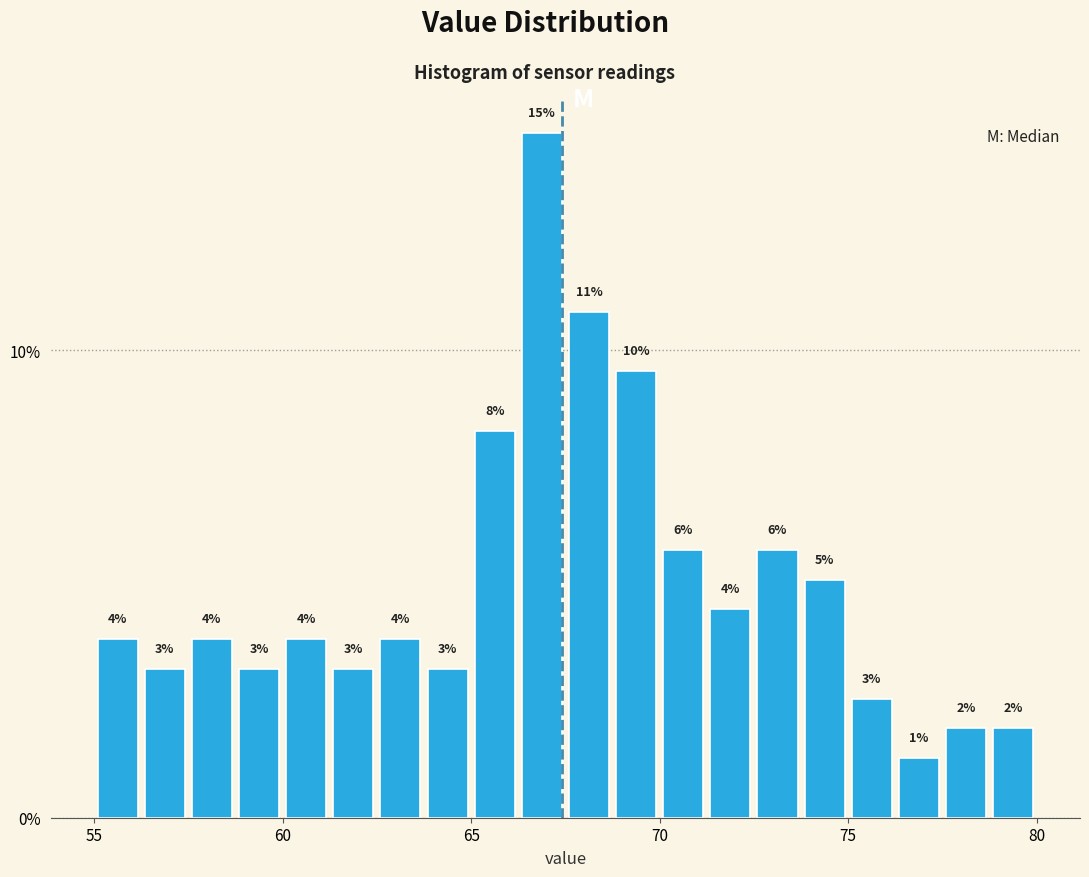

Read against the x-axis, roughly where is the centre of the tallest bar?

67.0